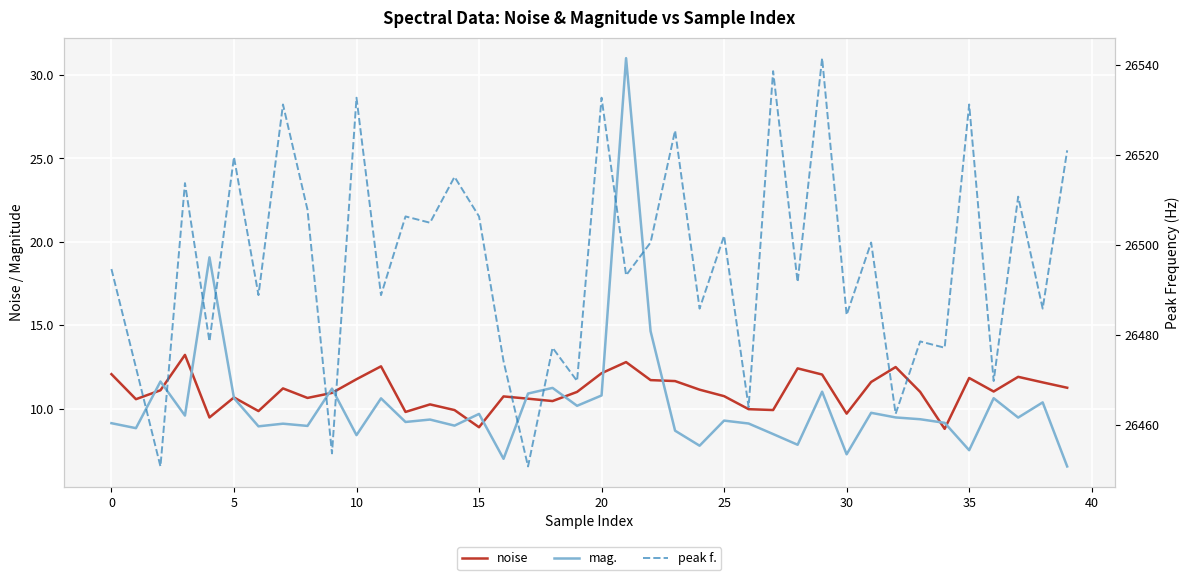

Does the chart display data point markers on the line(s)?

No